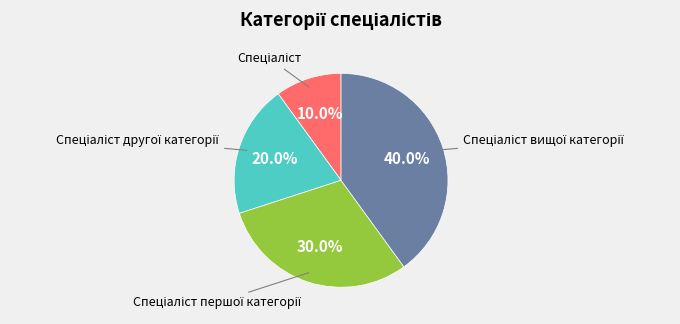

Count the number of slices in the pie.

4